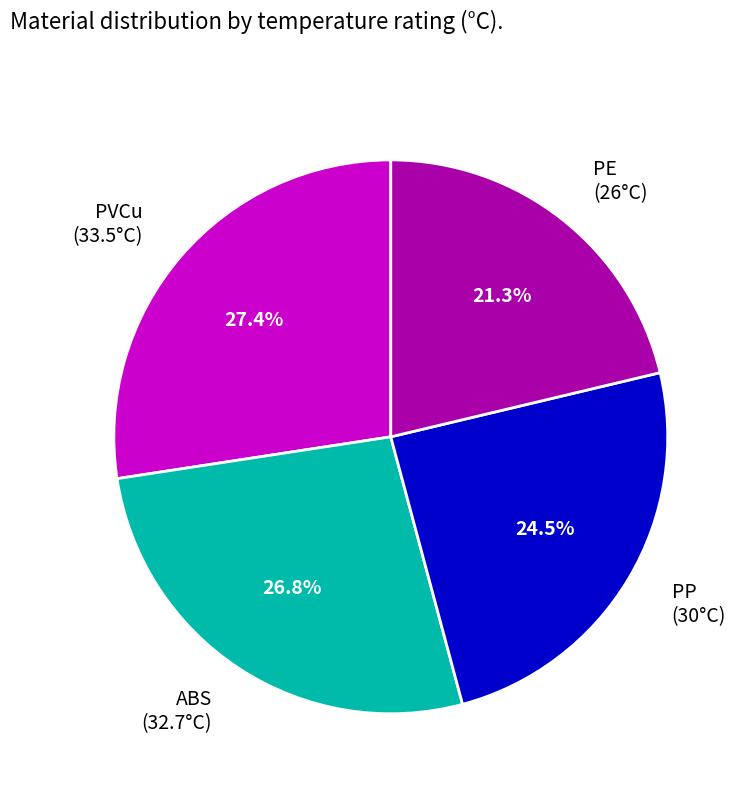

Does any single category account for the majority?

No